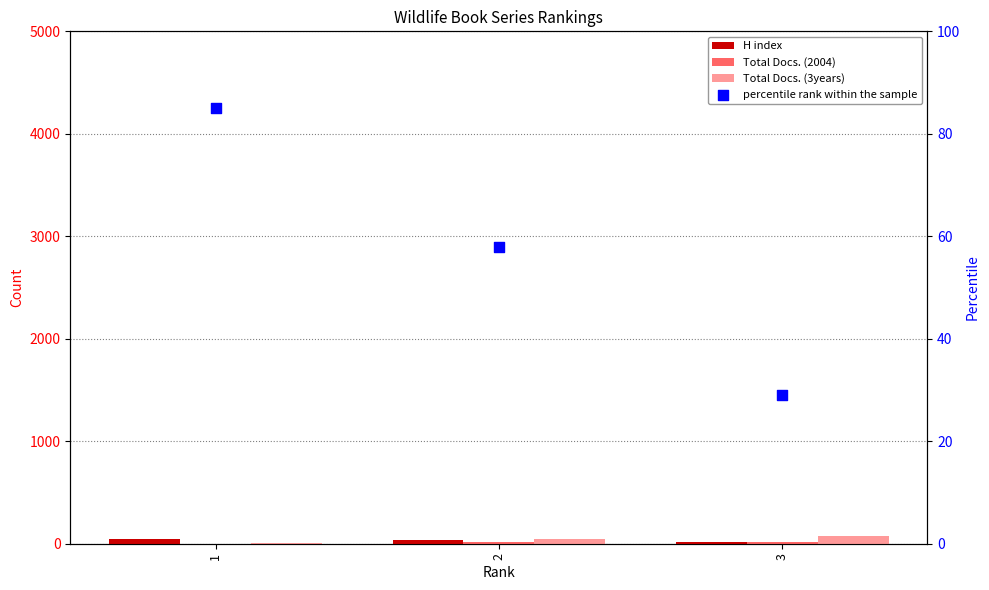

Which series has the widest spread of Y values?

Total Docs. (3years)